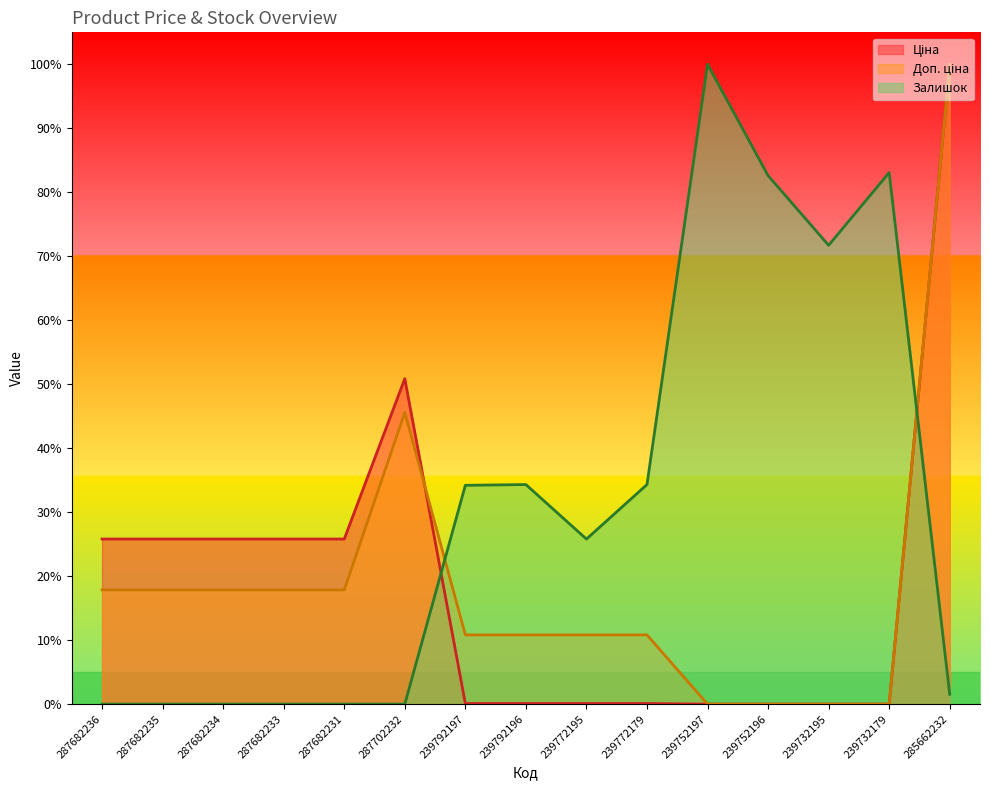

What position from the right is 239752196?

4